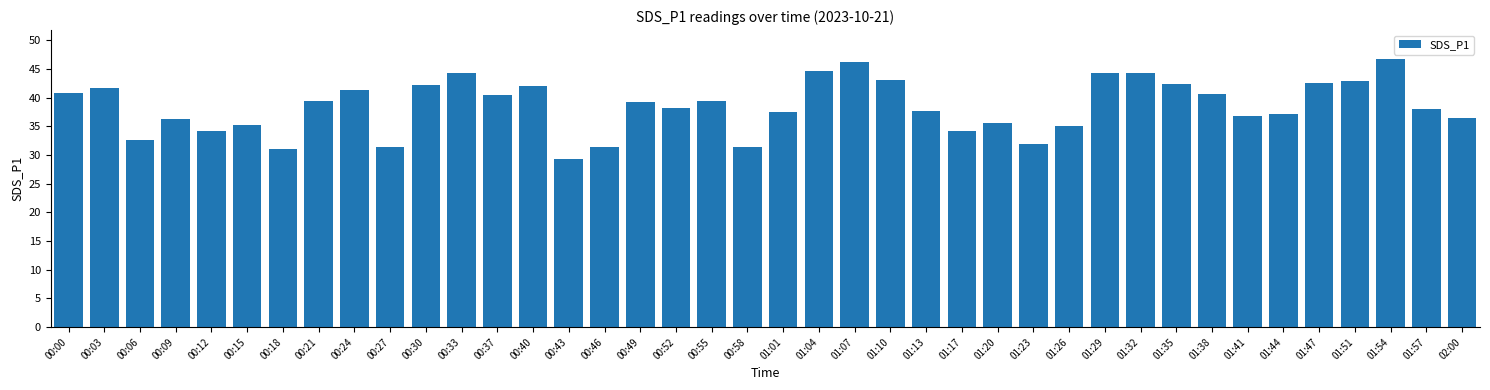

What is the greatest value displayed?

46.8